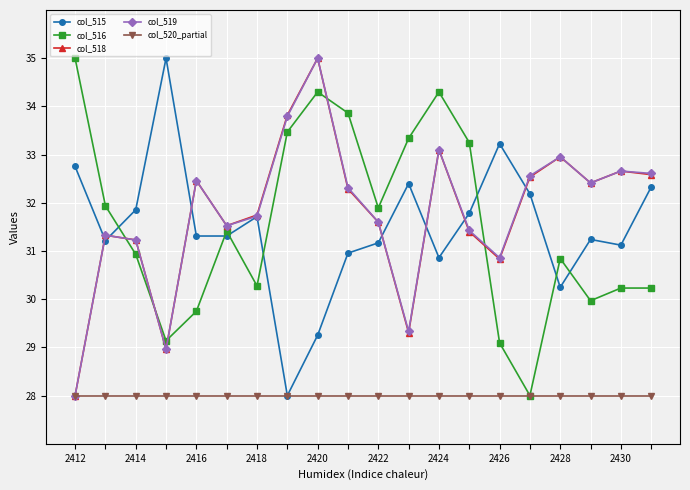

True or false: col_516 and col_518 cross at least once.

True